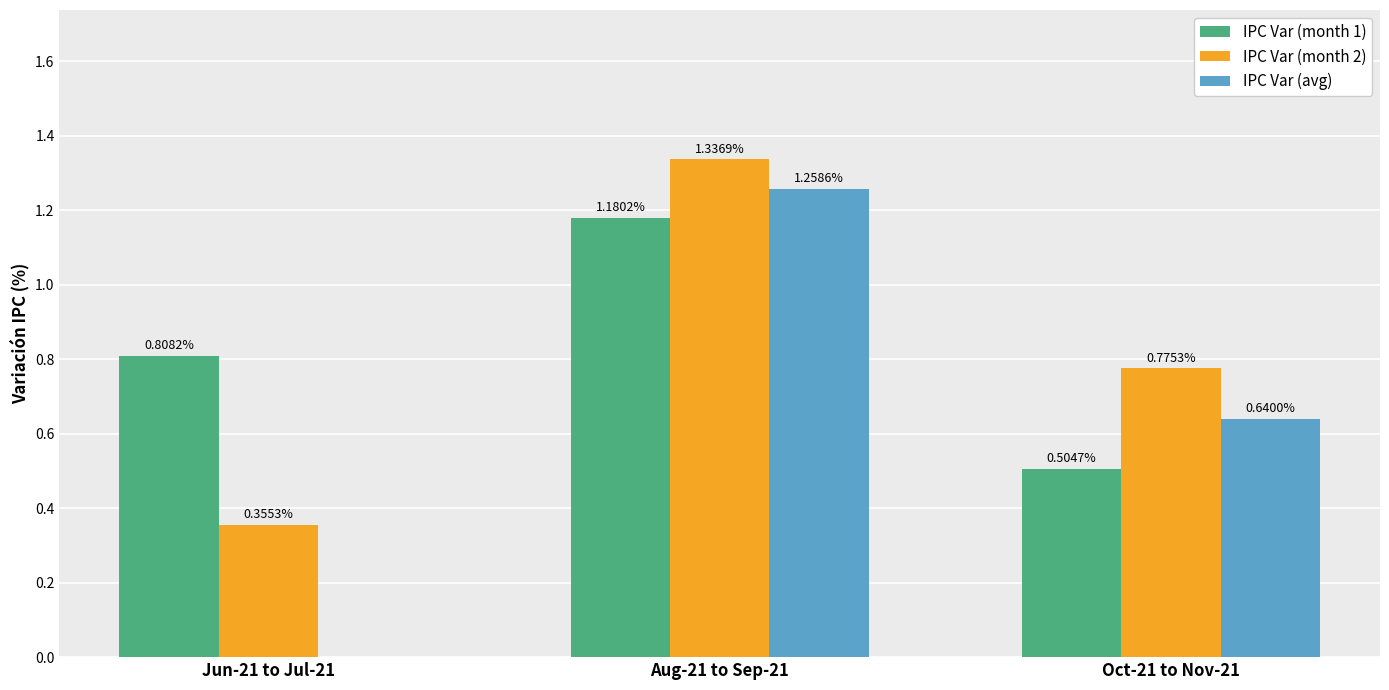

Which series changed the most between Aug-21 to Sep-21 and Oct-21 to Nov-21?

IPC Var (month 1)